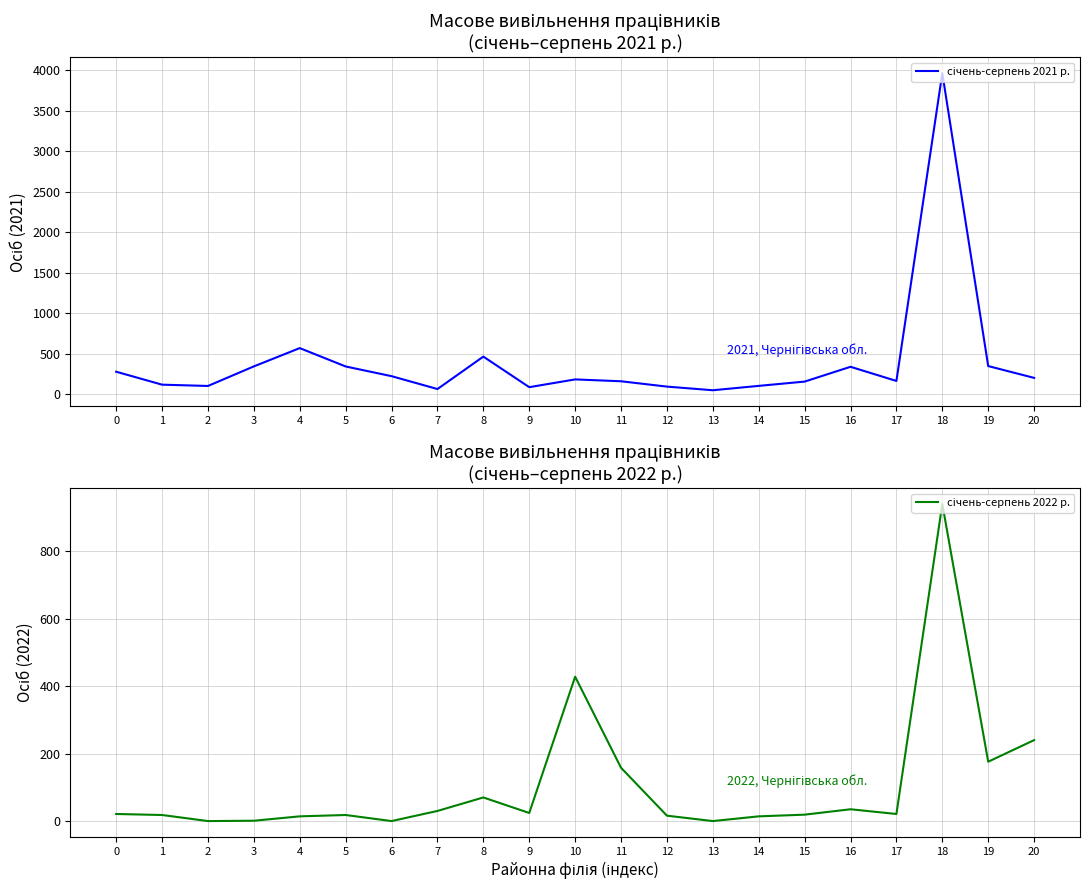

At how many categories does at least one series exceed 693?

1